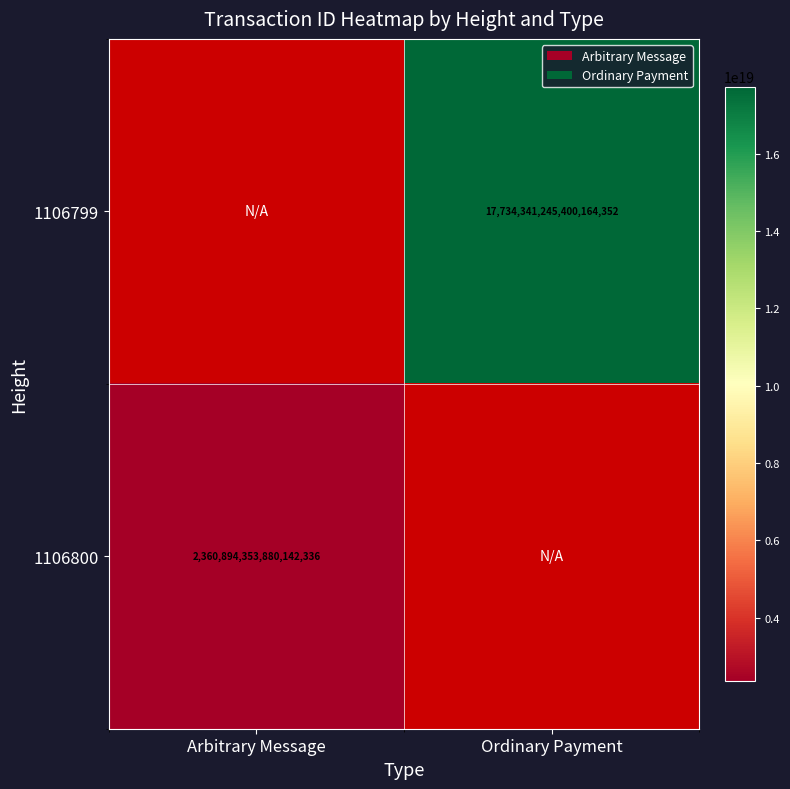

Is it true that 1106800 equals 1434532809074862592 at Arbitrary Message?

False